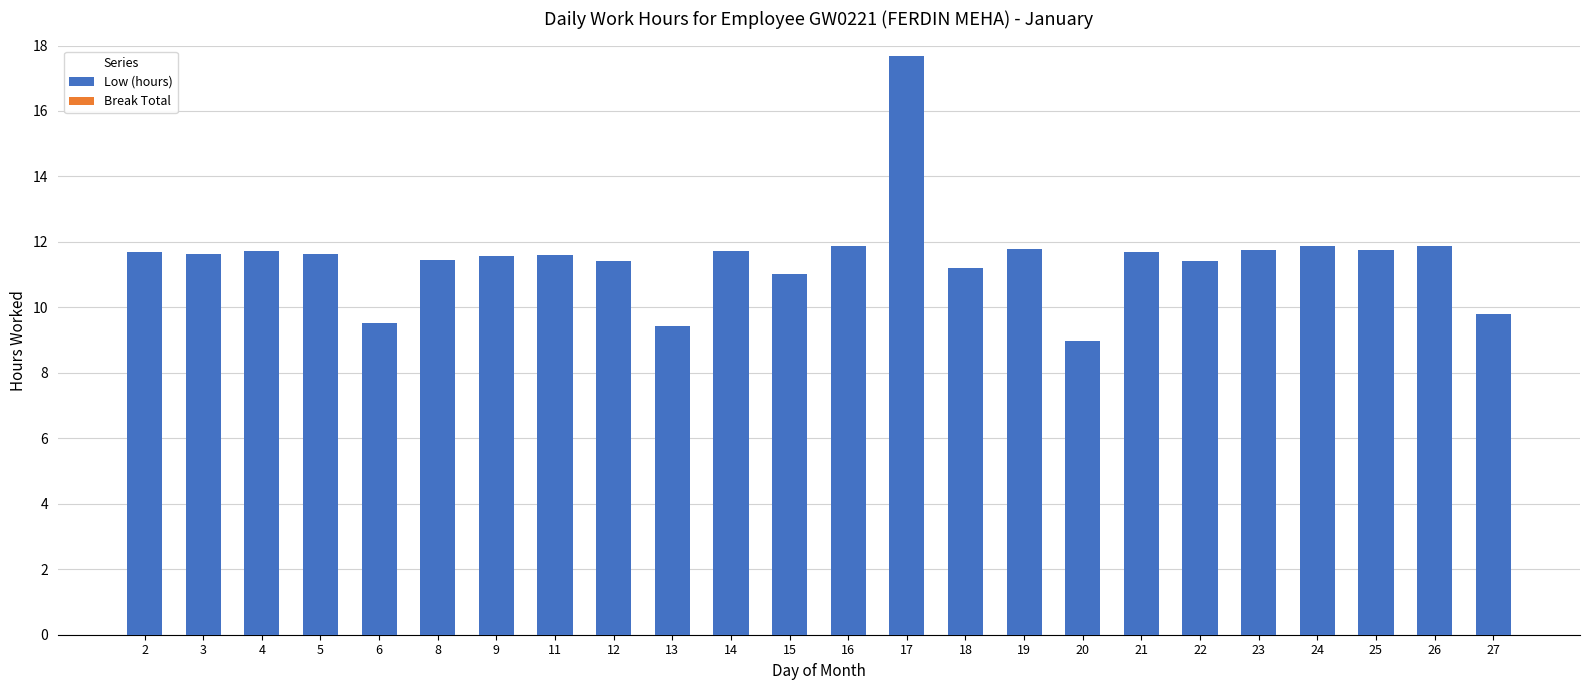

What is the maximum value shown in the chart?

17.7